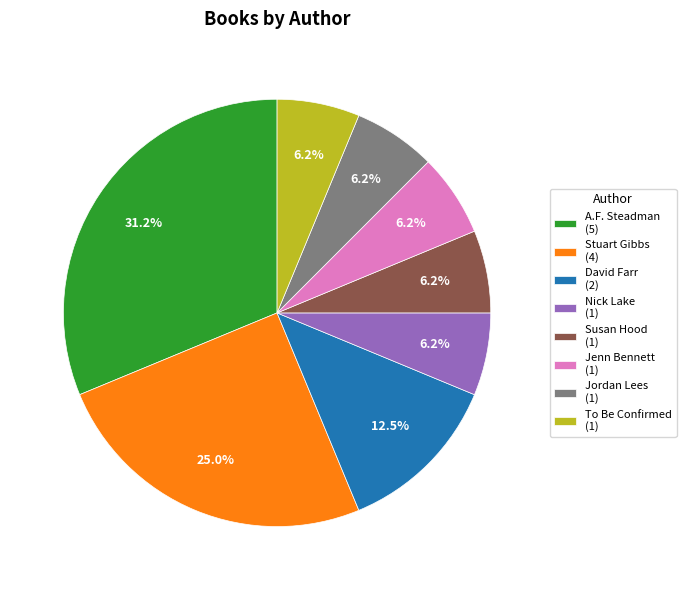

Count the number of slices in the pie.

8